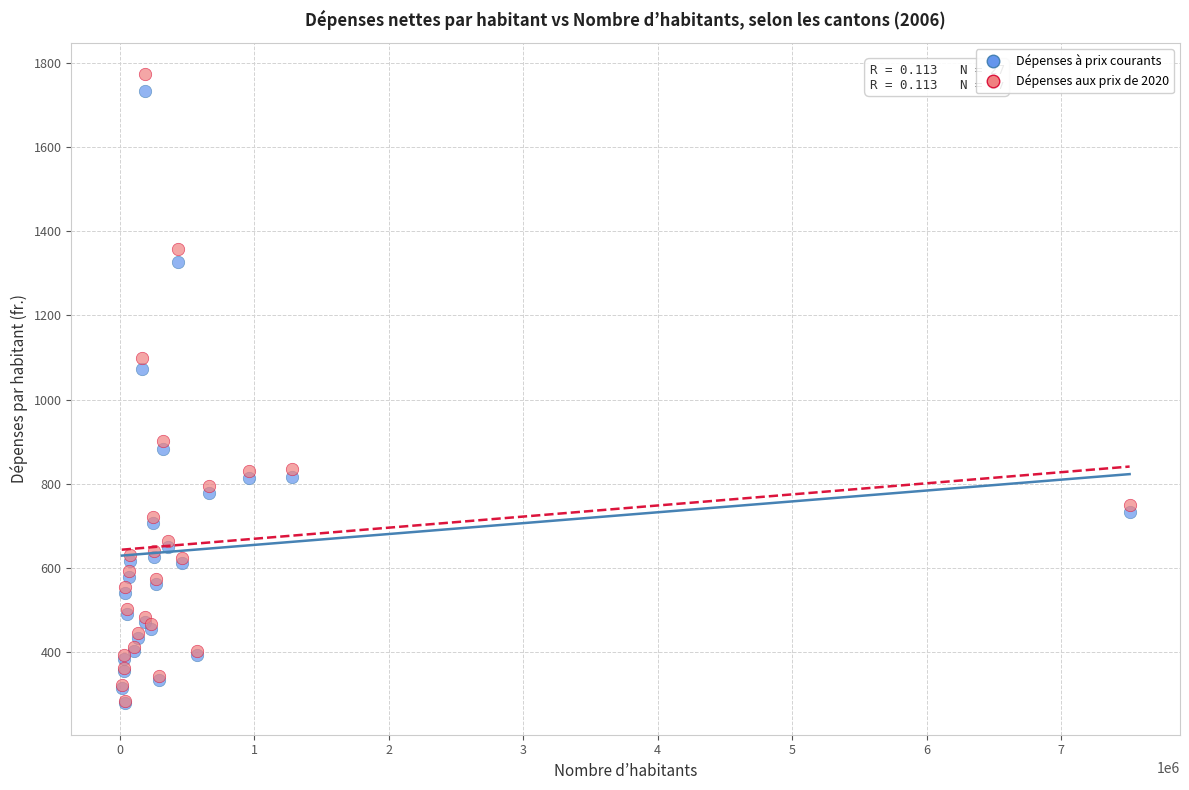

Across all series, what Y value is closest to 1026?

1074